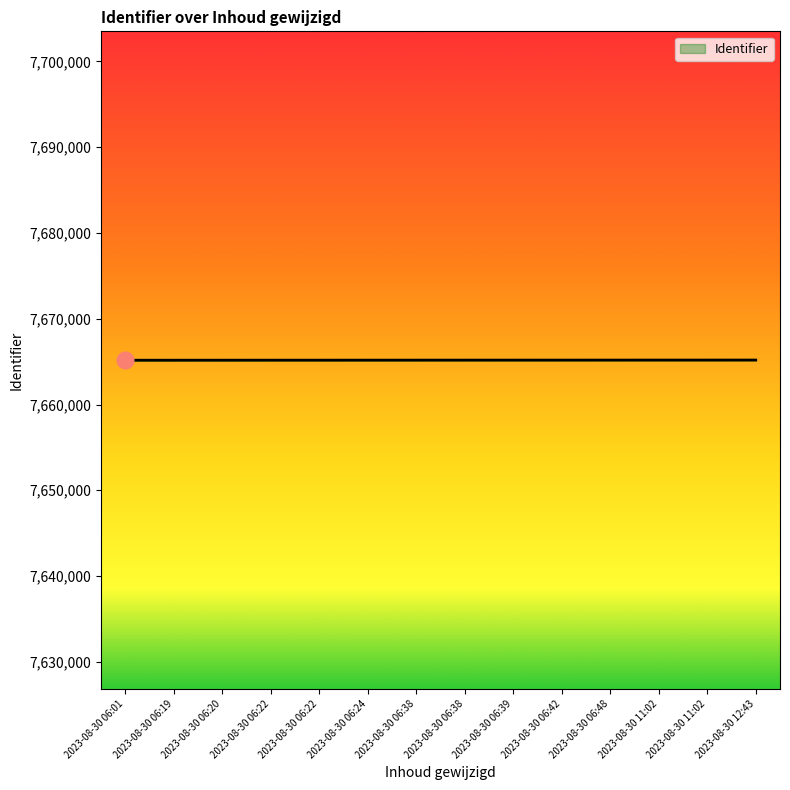

How many lines are shown in the chart?

1